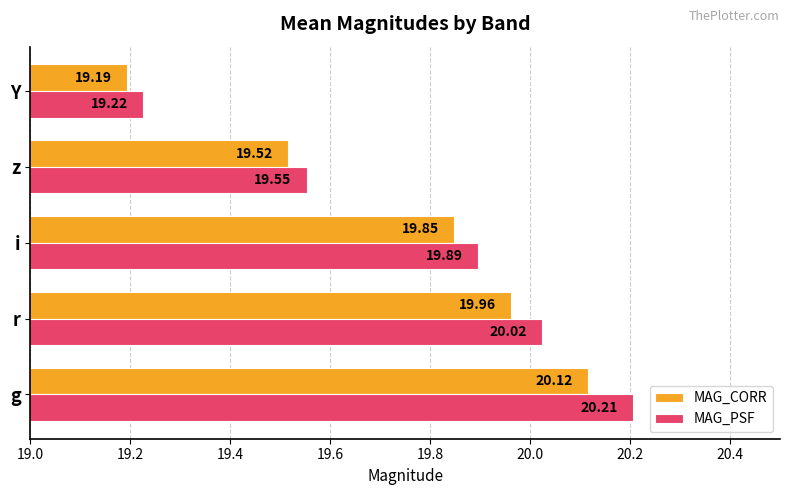

List the series in order of their overall mean, highest first.

MAG_PSF, MAG_CORR